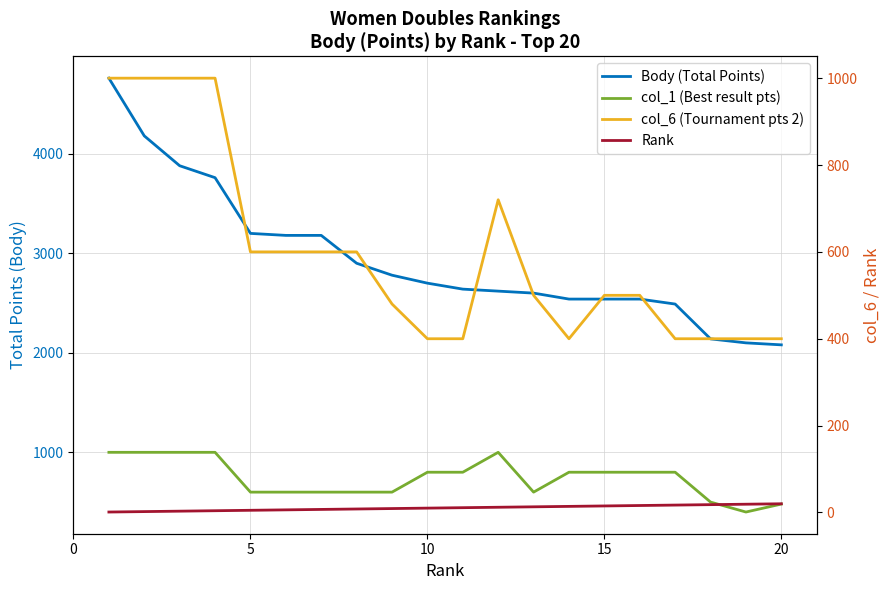

What are all the series names shown in the legend?

Body (Total Points), col_1 (Best result pts), col_6 (Tournament pts 2), Rank